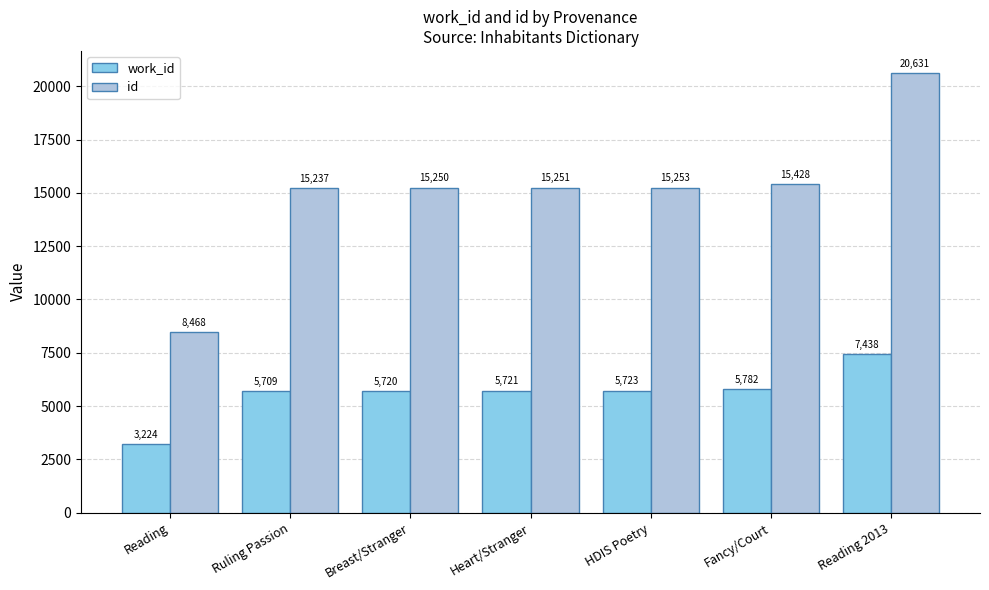

At how many categories does at least one series exceed 5550?

7